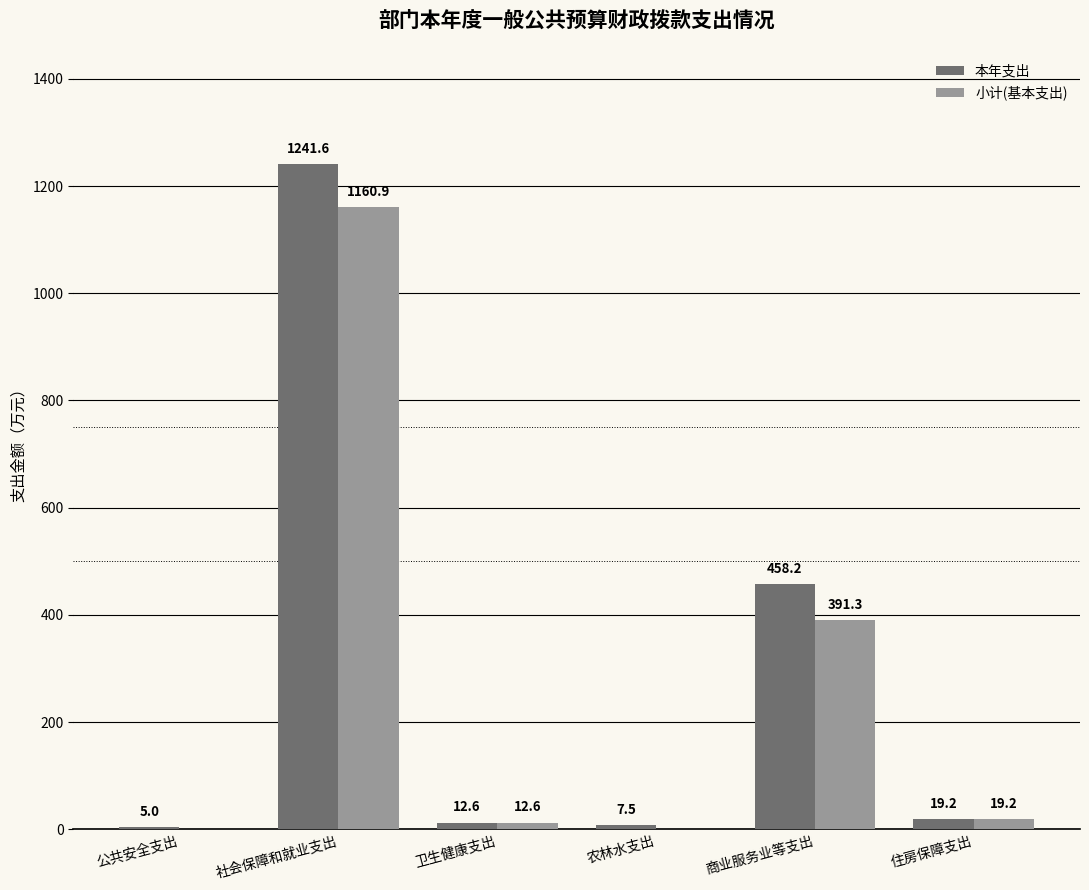

At which label does 小计(基本支出) first exceed 19?

社会保障和就业支出